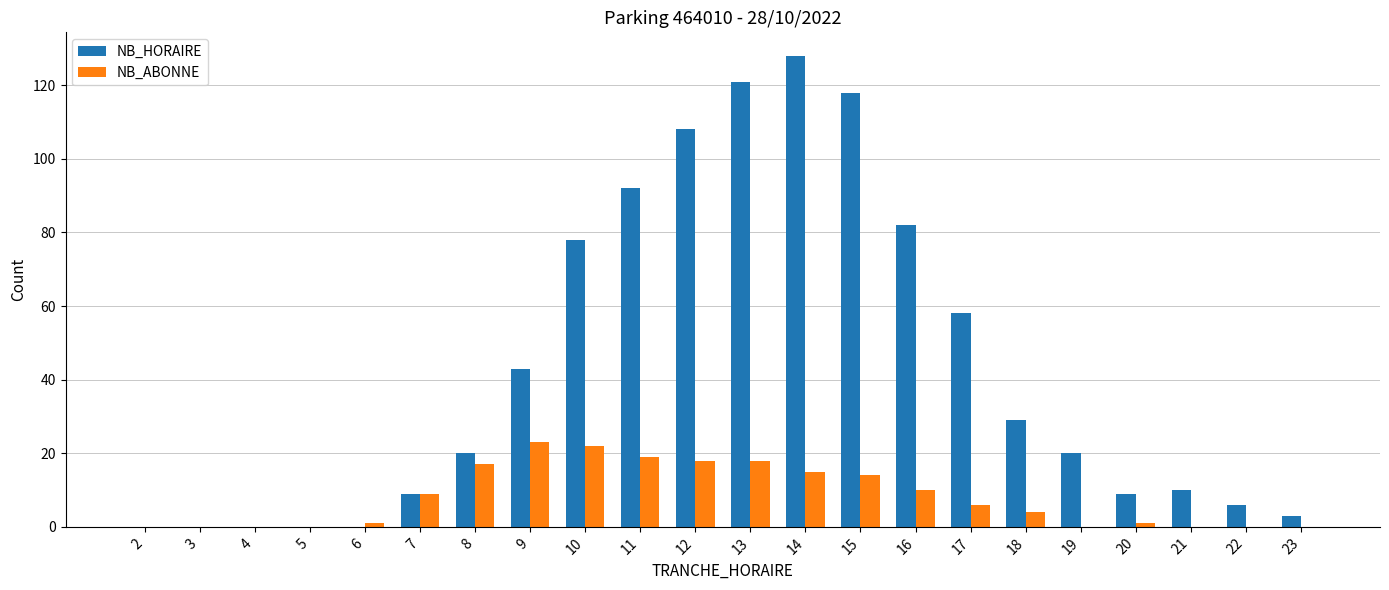

Which series changed the most between 6 and 11?

NB_HORAIRE